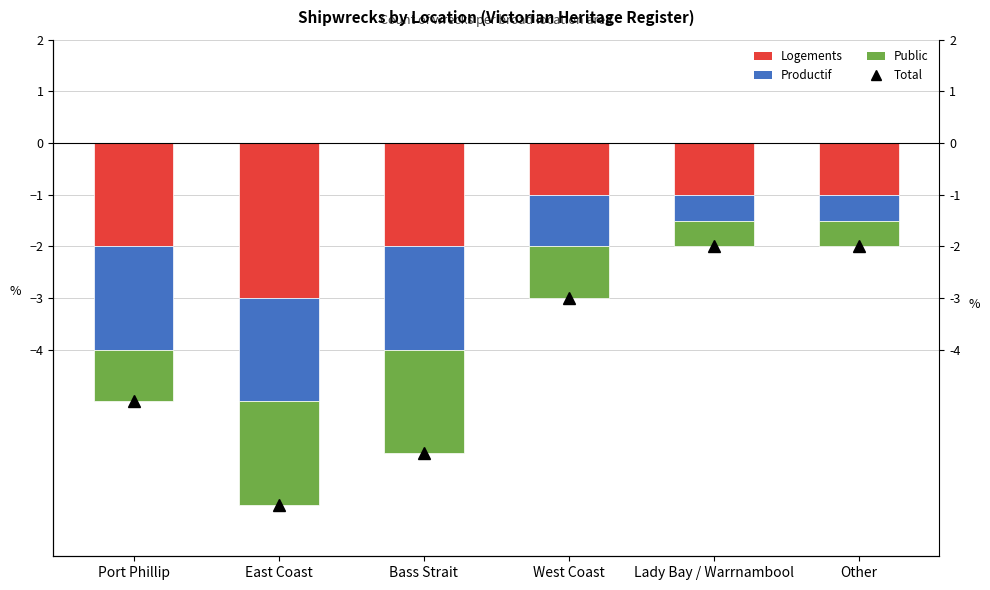

List the labels in order of Logements value, smallest first.

East Coast, Port Phillip, Bass Strait, West Coast, Lady Bay / Warrnambool, Other